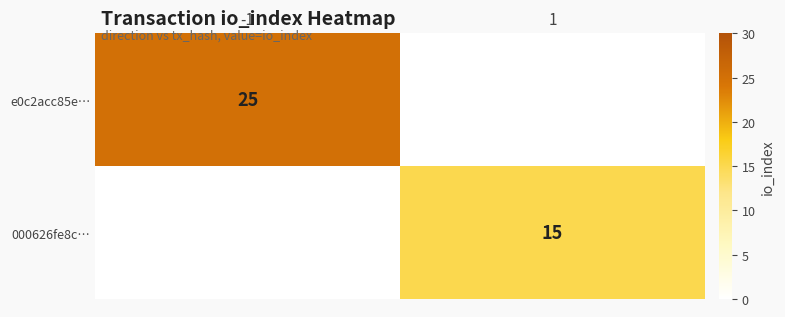

The 000626fe8c… series shows 25 at 1. True or false?

False